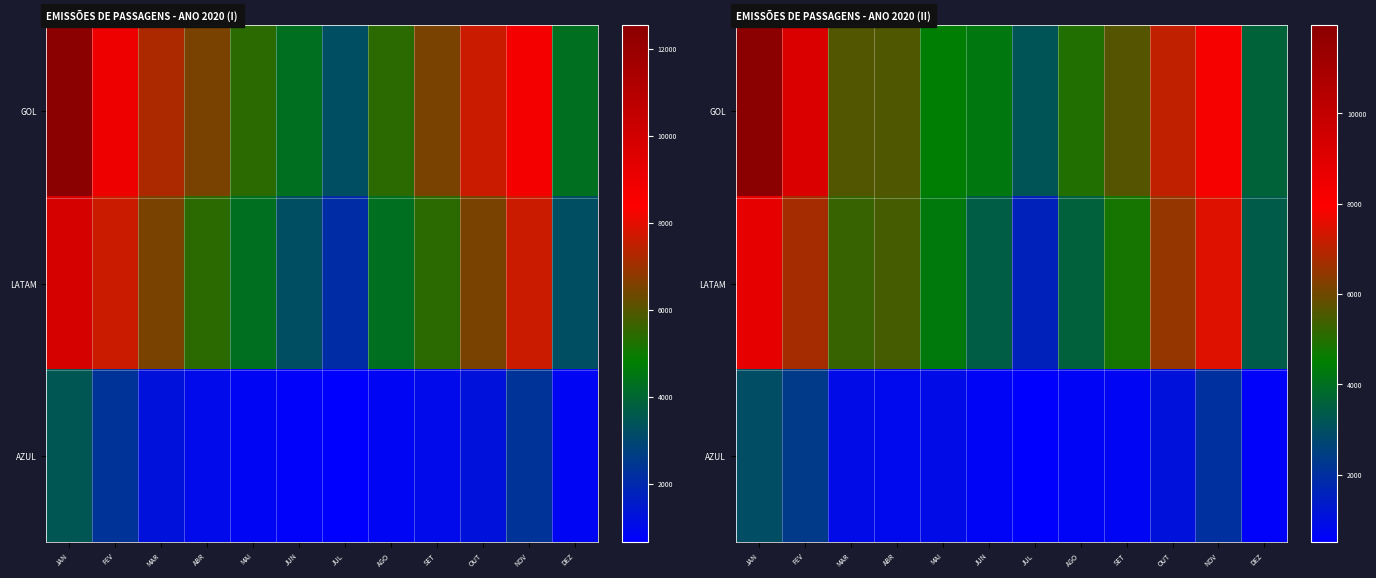

Which category has the lowest value across all series?

JUL